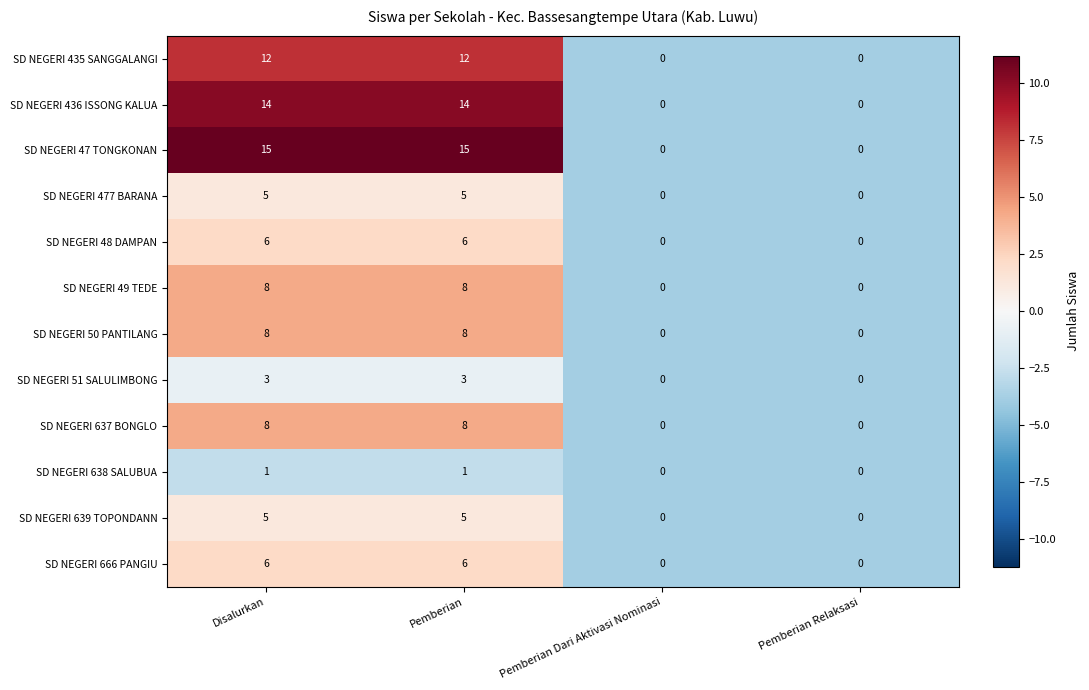

What is the greatest value displayed?

15